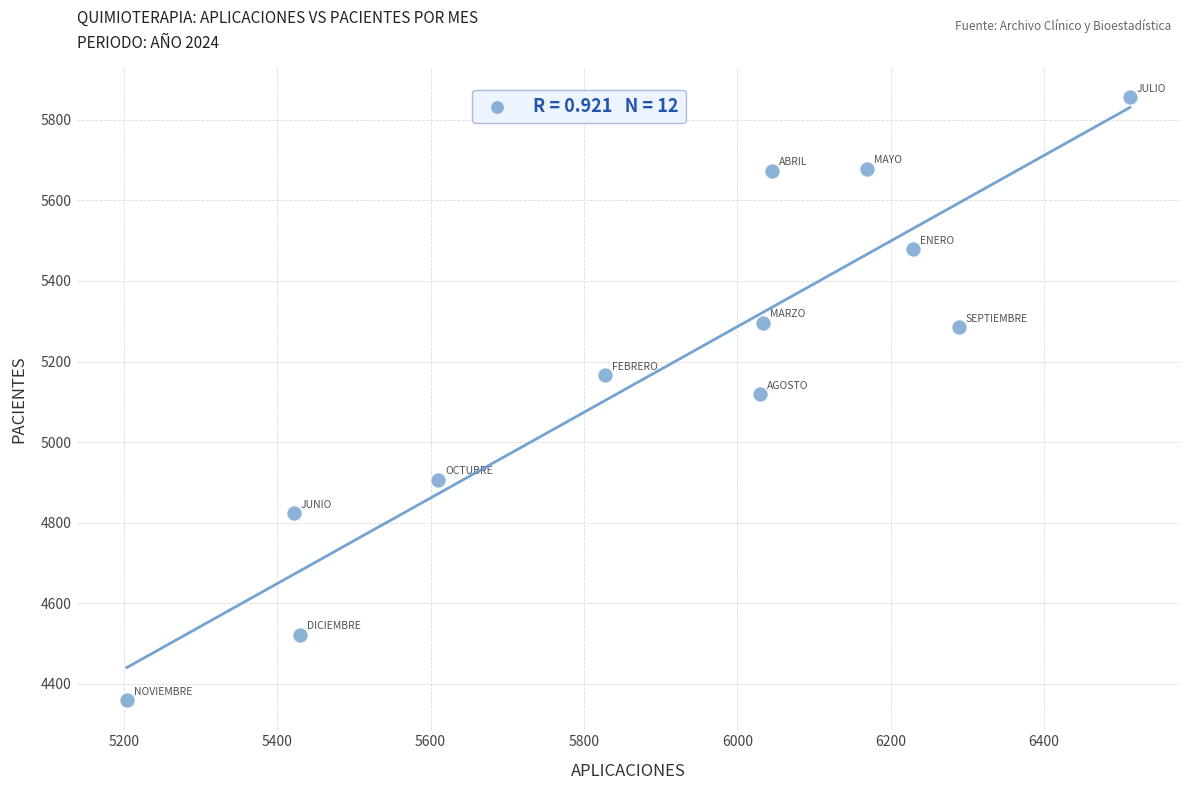

What is the range of Y values (max minus min)?

1497